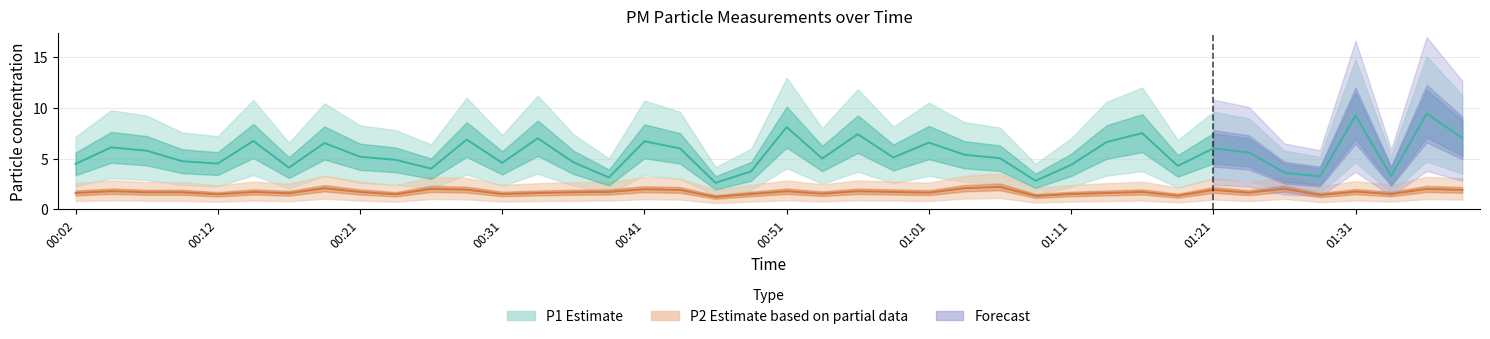

The P1 series shows 5.0 at 01:06. True or false?

True